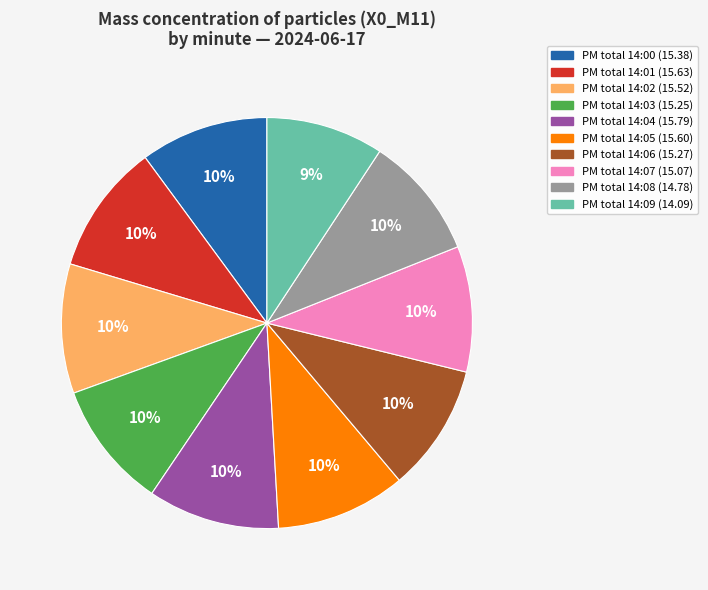

What is the ratio of the value at PM total 14:00 (15.38) to the value at PM total 14:02 (15.52)?

1.0